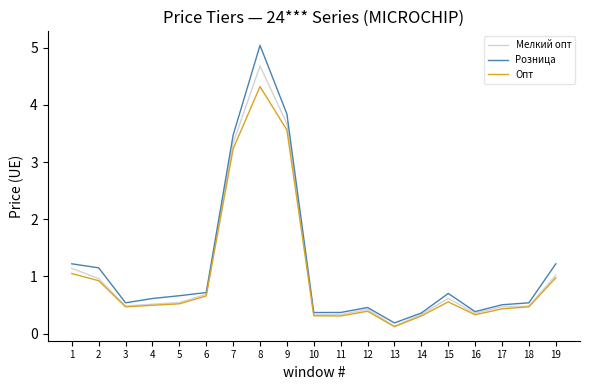

What is the difference between the maximum and minimum values in the Мелкий опт series?

4.5